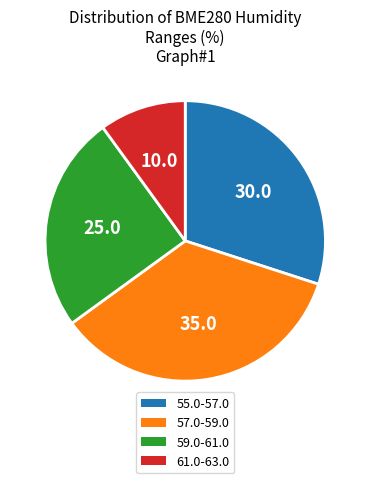

Is there a majority slice in this chart?

No